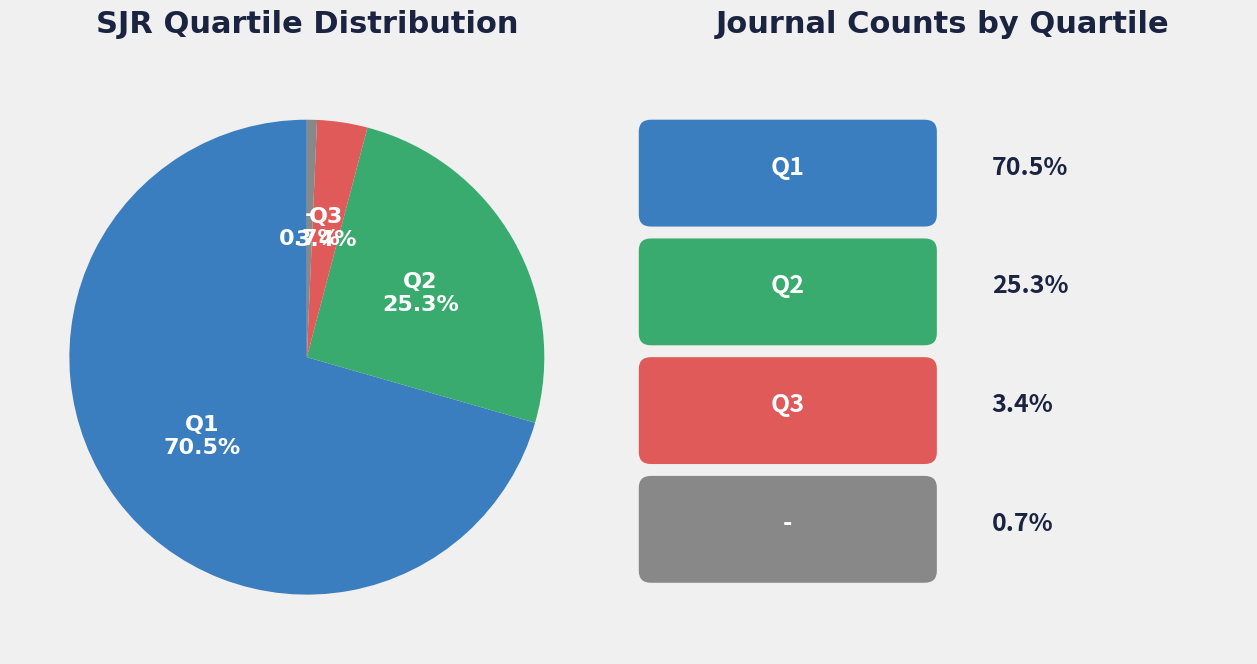

Count the number of slices in the pie.

4